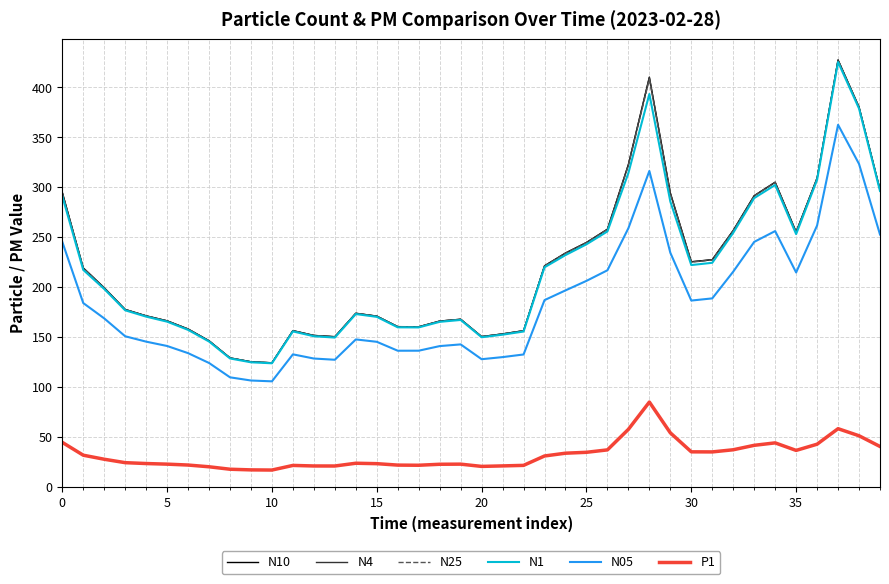

What is the minimum value shown in the chart?

16.6